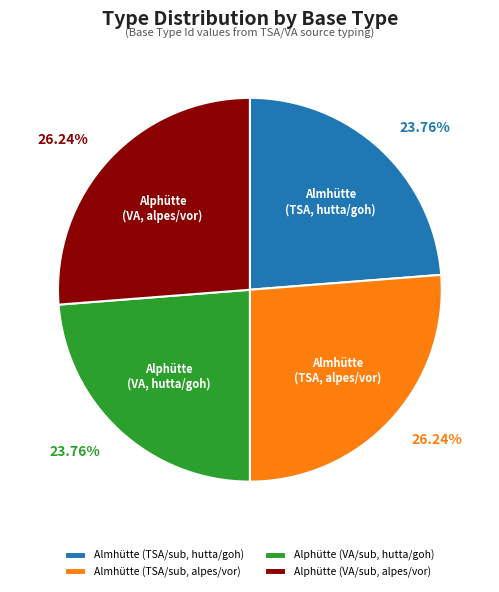

Count the number of slices in the pie.

4